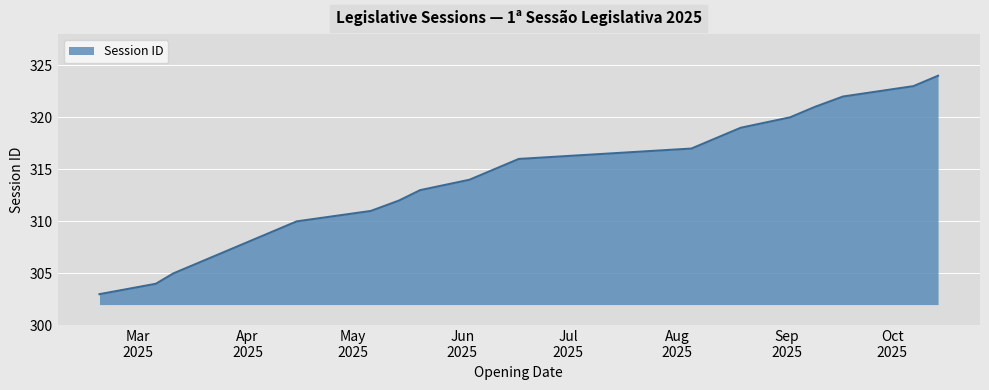

What is the greatest value displayed?

324